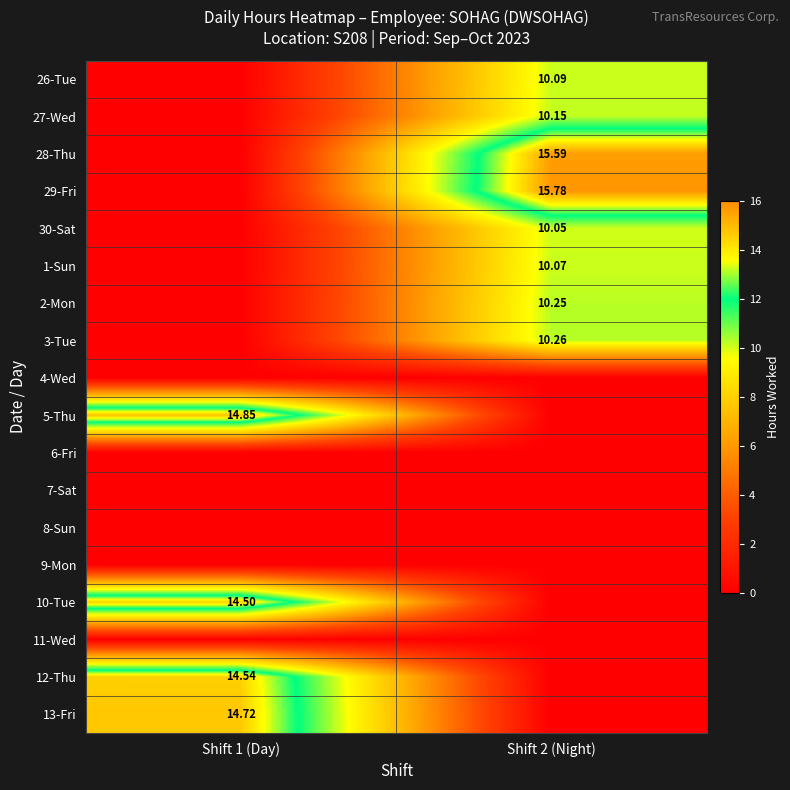

What is the difference between the maximum and minimum values in the 10-Tue series?

14.5